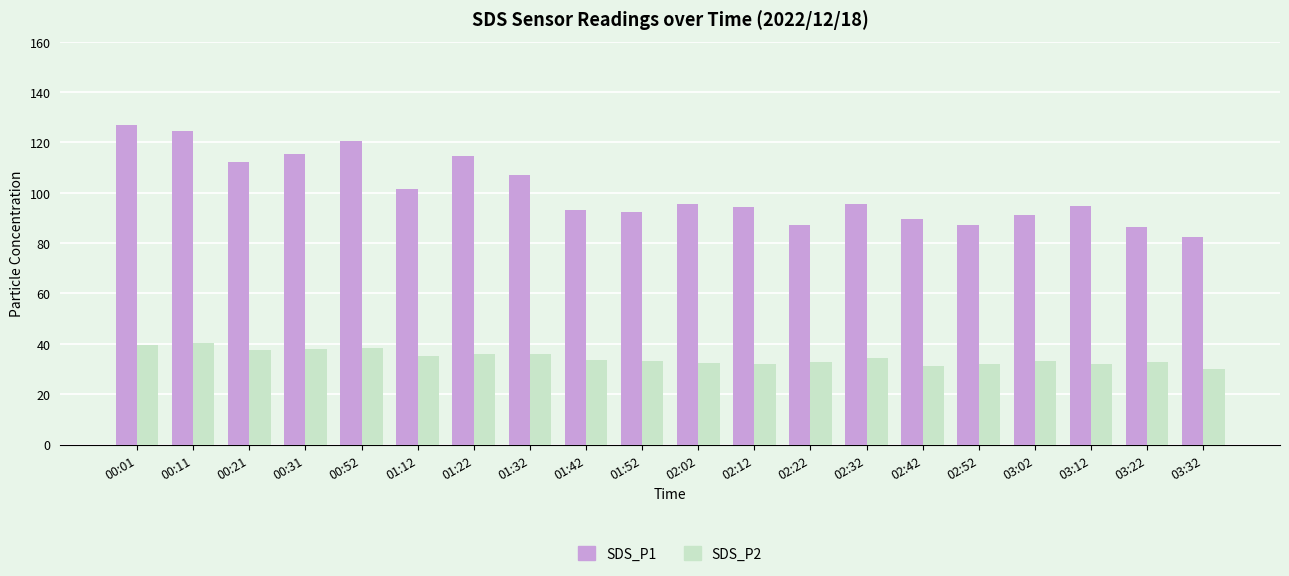

What is the sum of the SDS_P1 values at 03:02 and 01:42?

184.0